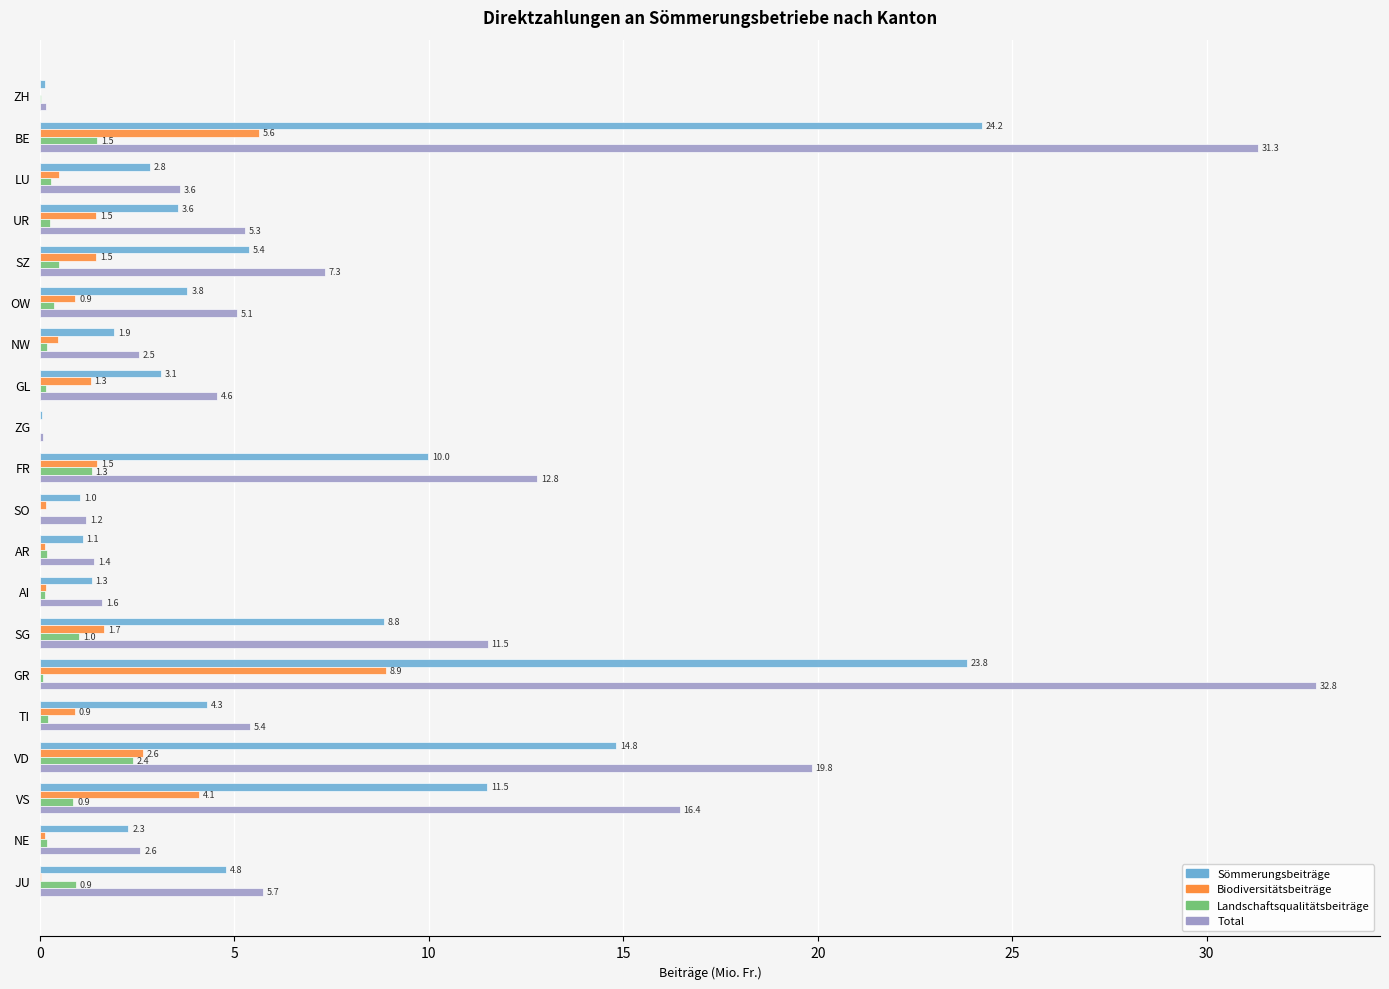

What is the sum of all Sömmerungsbeiträge values?

128.7